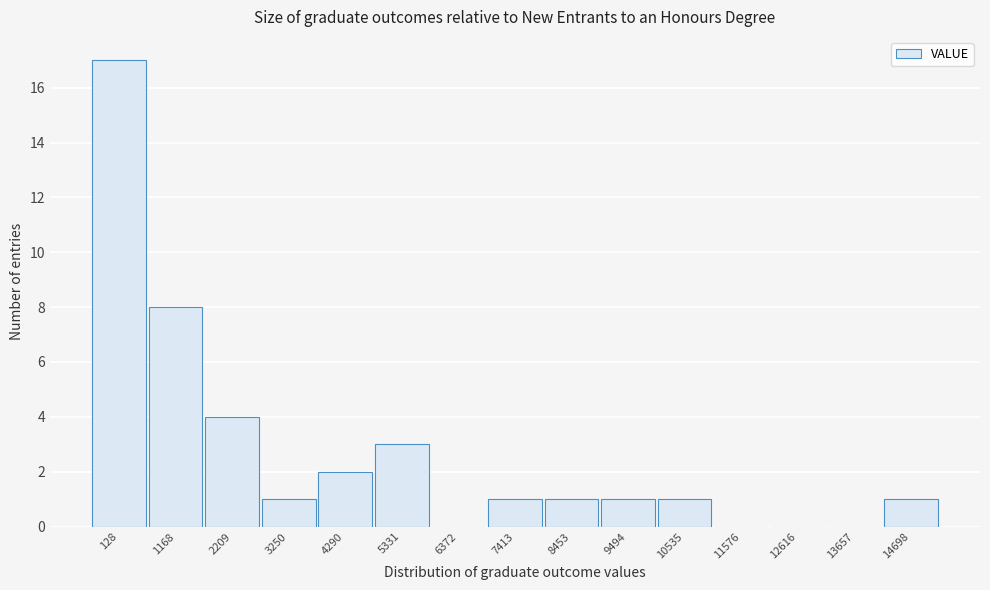

Reading right to left, extract all data points from this chart.

14698=1	13657=0	12616=0	11576=0	10535=1	9494=1	8453=1	7413=1	6372=0	5331=3	4290=2	3250=1	2209=4	1168=8	128=17